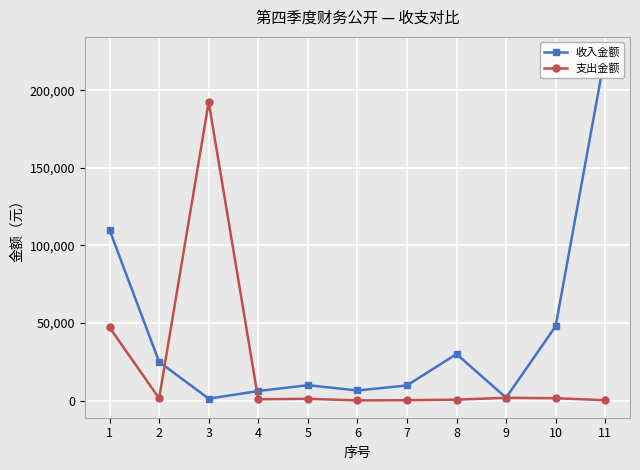

List the labels in order of 支出金额 value, largest first.

3, 1, 9, 10, 2, 5, 4, 8, 7, 11, 6